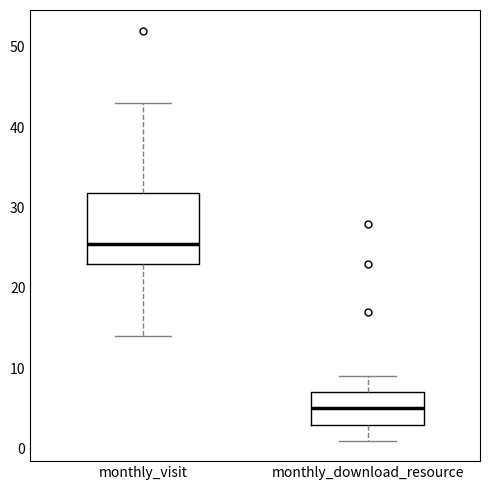

Comparing the boxes themselves (not the whiskers), which one is the tallest?

monthly_visit